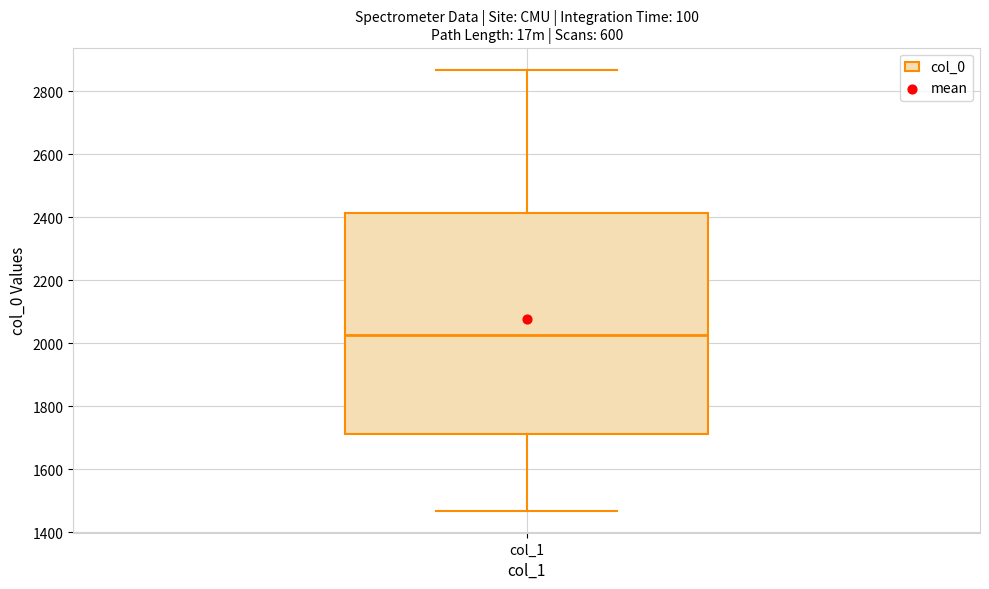

Read this box plot against the y-axis: the position of the median line, the range covered by the box, and the ends of both whiskers. The values are not printed on the chart, so give them approximately, as read against the axis.

median 2020, box 1720 to 2420, whiskers 1460 to 2860